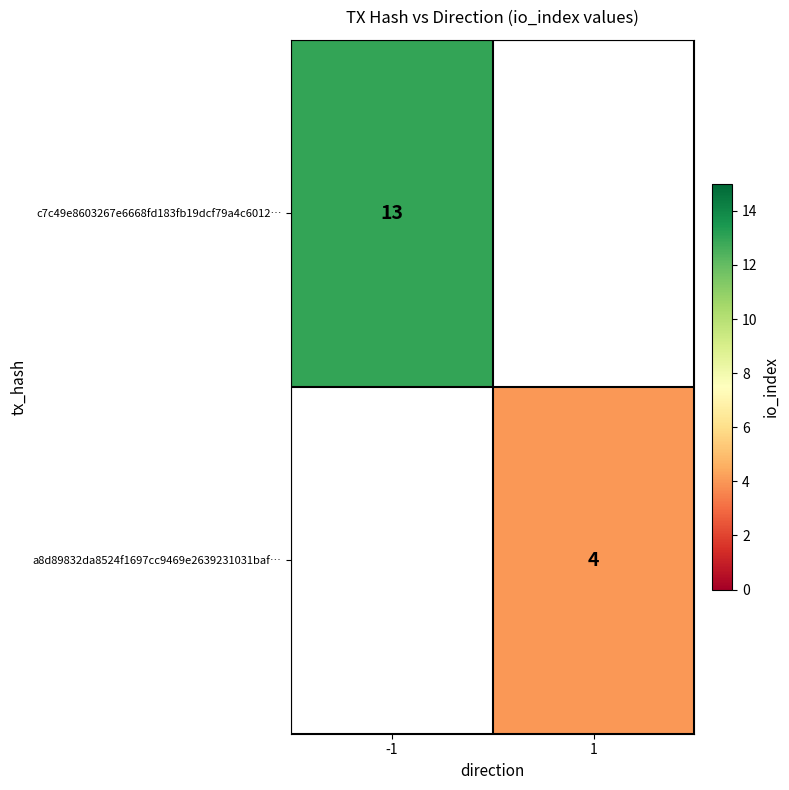

The value of a8d89832da8524f1697cc9469e2639231031baf… at 1 is 4. True or false?

True